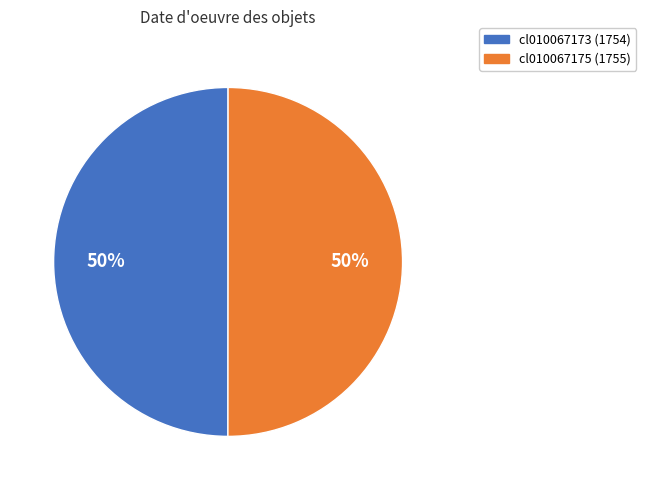

How many segments does this pie chart have?

2